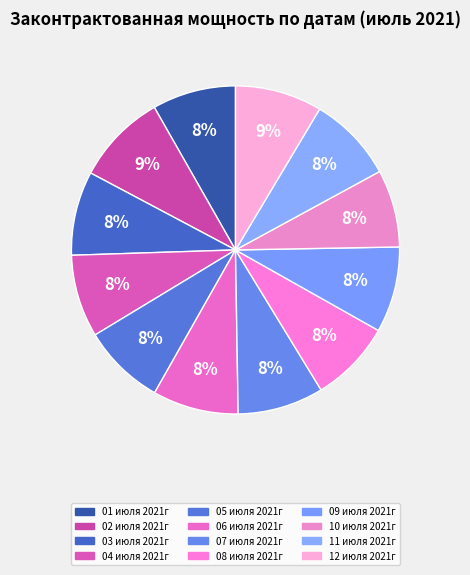

Between 02 июля 2021г and 05 июля 2021г, which is larger?

02 июля 2021г